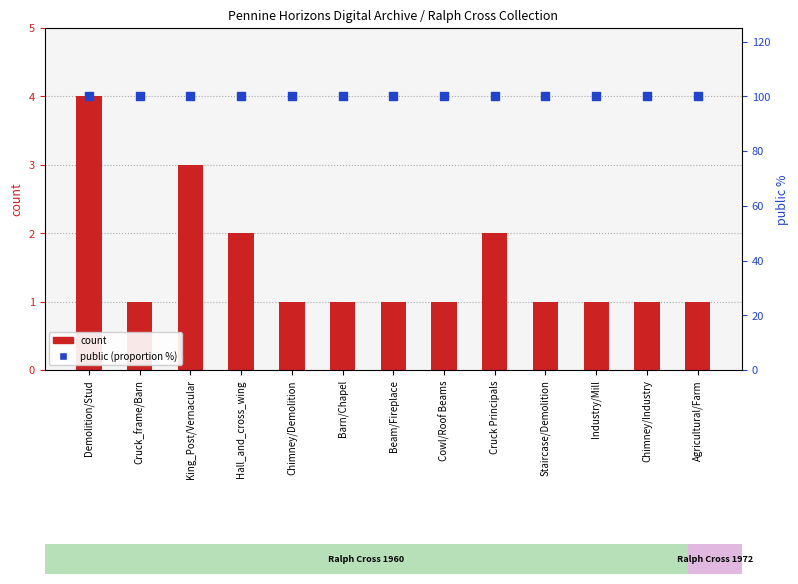

What is the total value across all series at Cruck Principals?

102